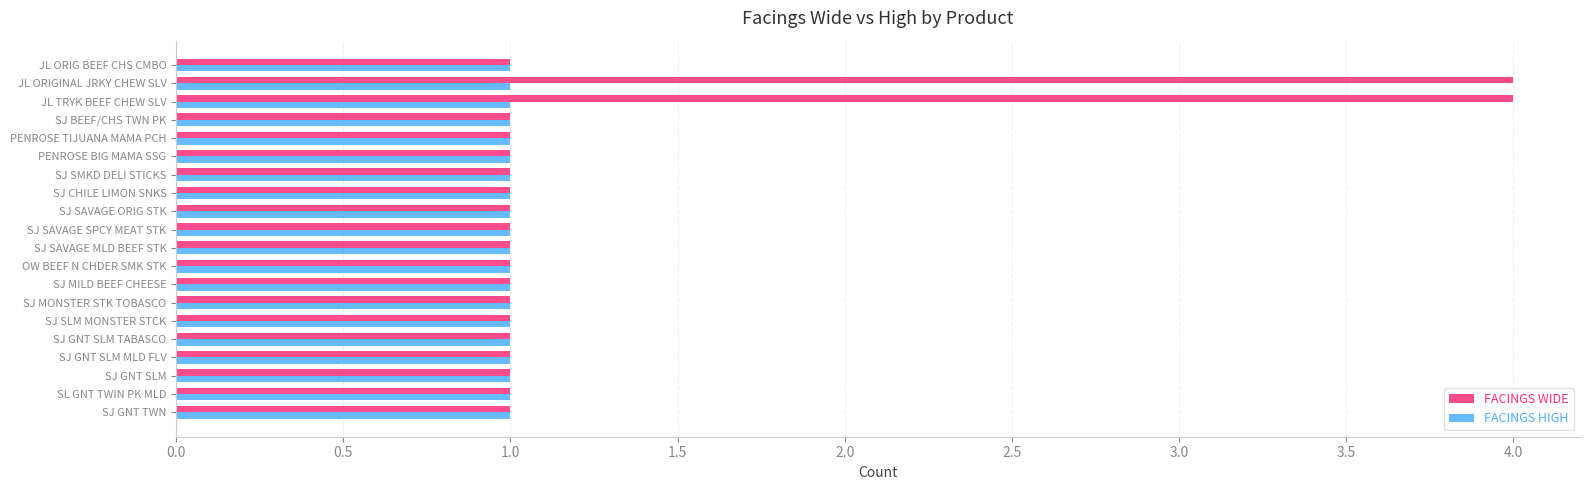

Is the value of FACINGS WIDE at JL ORIGINAL JRKY CHEW SLV greater than the value of FACINGS HIGH at SJ MONSTER STK TOBASCO?

Yes